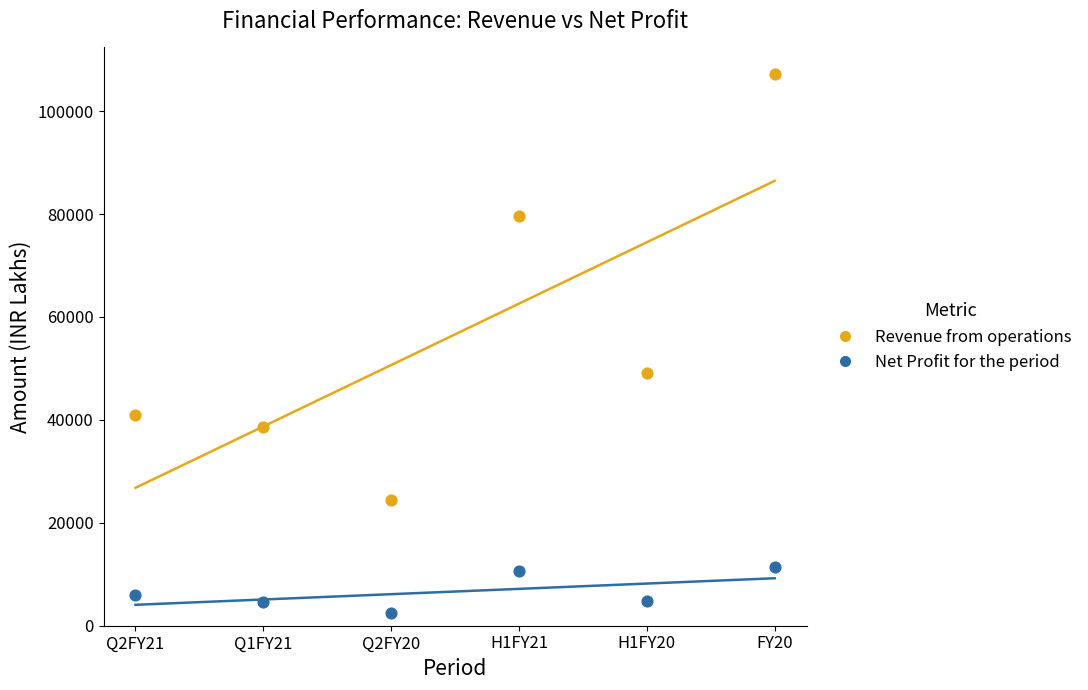

Across all data points, what is the range of Y values (max minus min)?

104684.0